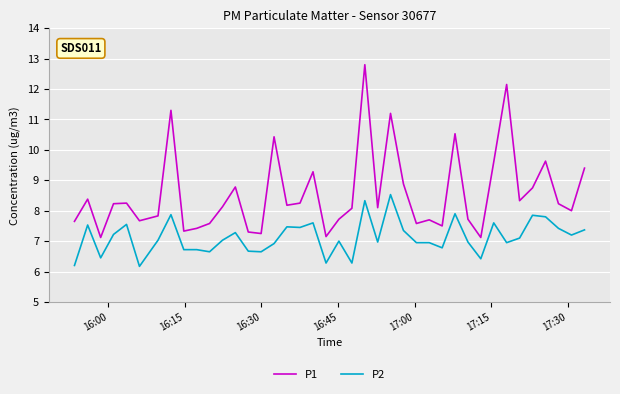

Which series has the widest spread of values?

P1